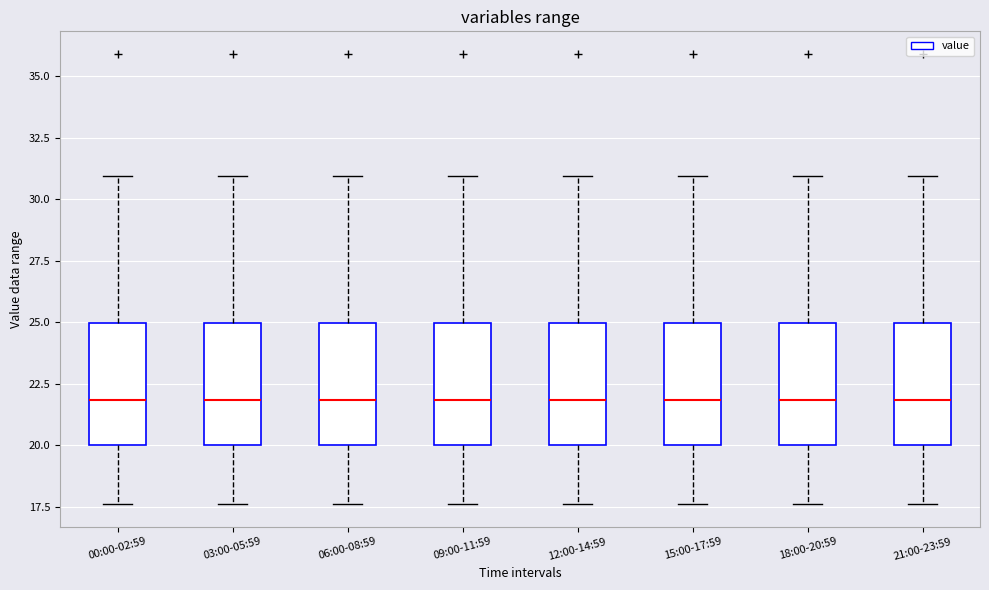

Where does the lower whisker of the box for 12:00-14:59 end on the y-axis? The values are not printed on the chart, so give them approximately, as read against the axis.

17.5